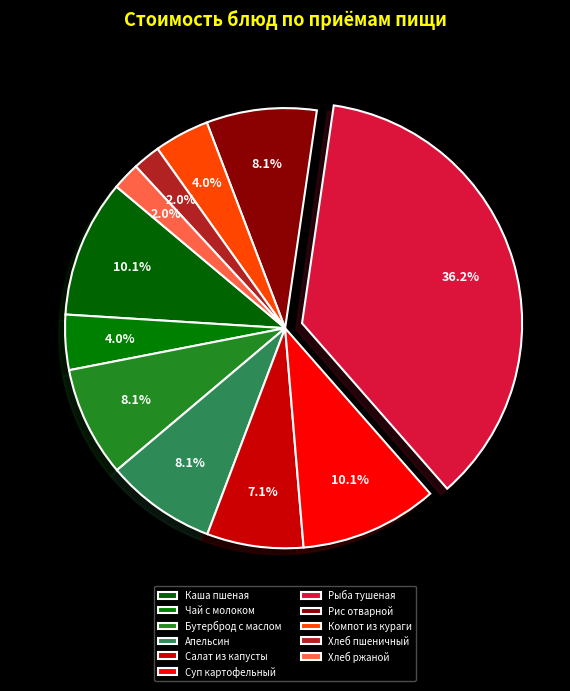

What is the total percentage of Бутерброд с маслом and Рис отварной?

16.2%